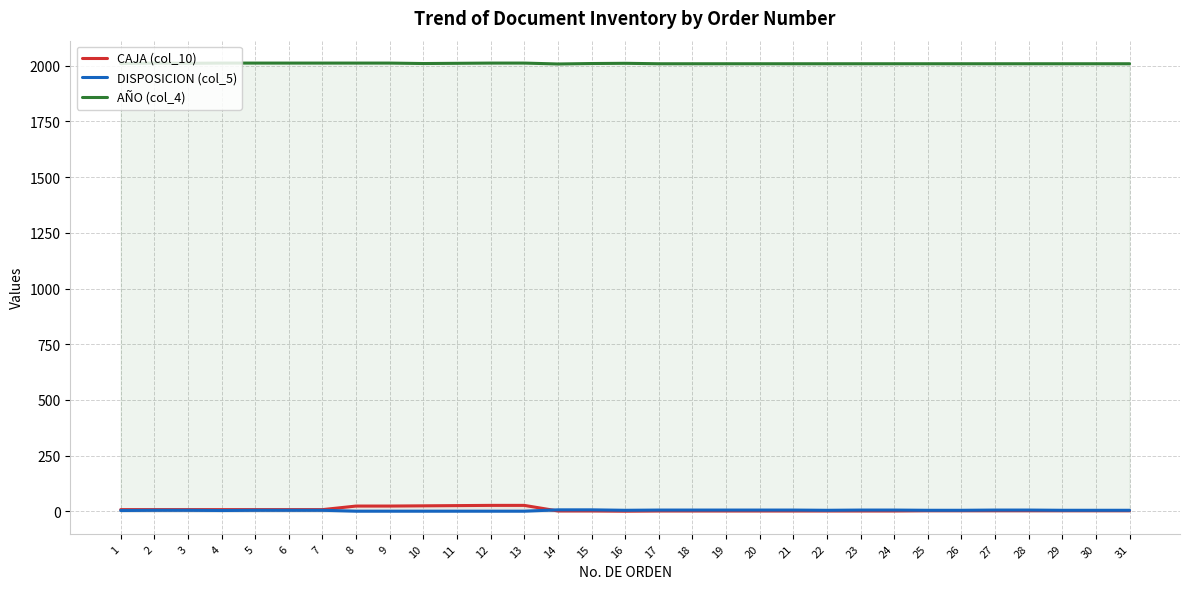

How many AÑO (col_4) values are between 2009 and 2012?

30